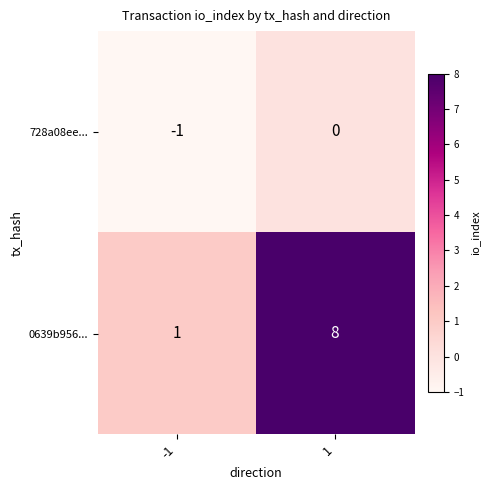

Is it true that 728a08ee... equals -1 at -1?

True